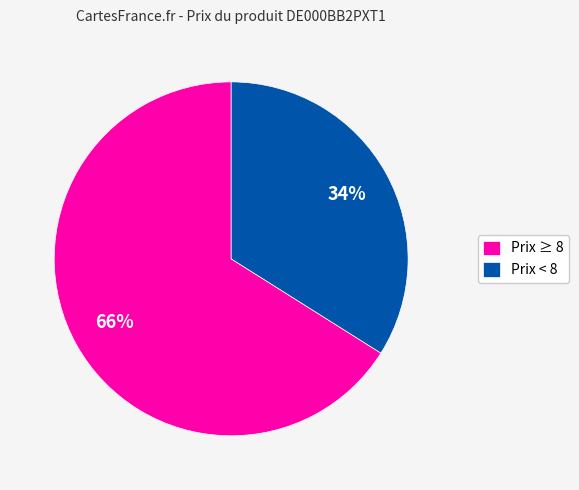

To the nearest percent, what percentage of the pie is Prix < 8?

34%